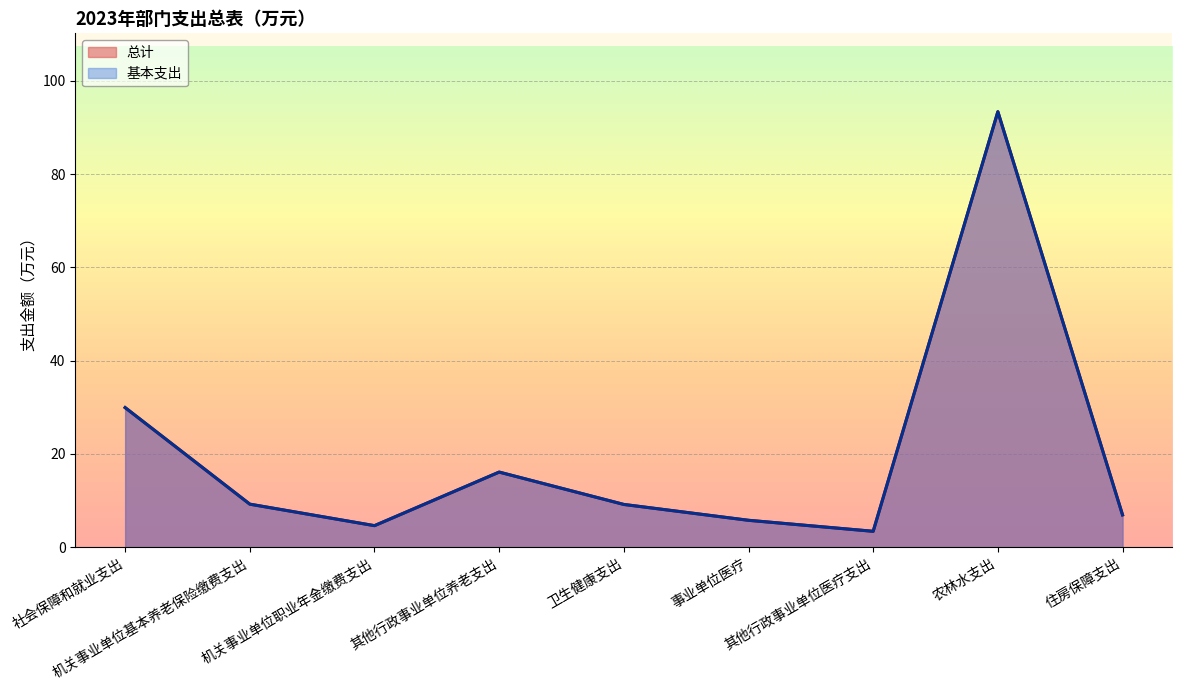

Which series has the largest total across all categories?

基本支出